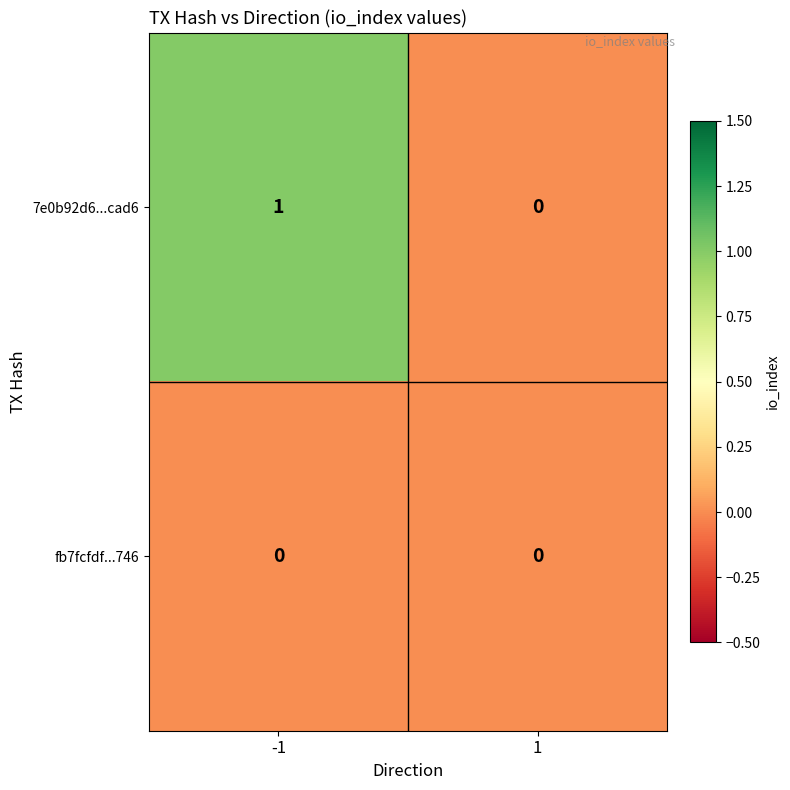

Reading right to left, list all the values displayed in this chart.

7e0b92d6...cad6: 1=0	-1=1
fb7fcfdf...746: 1=0	-1=0